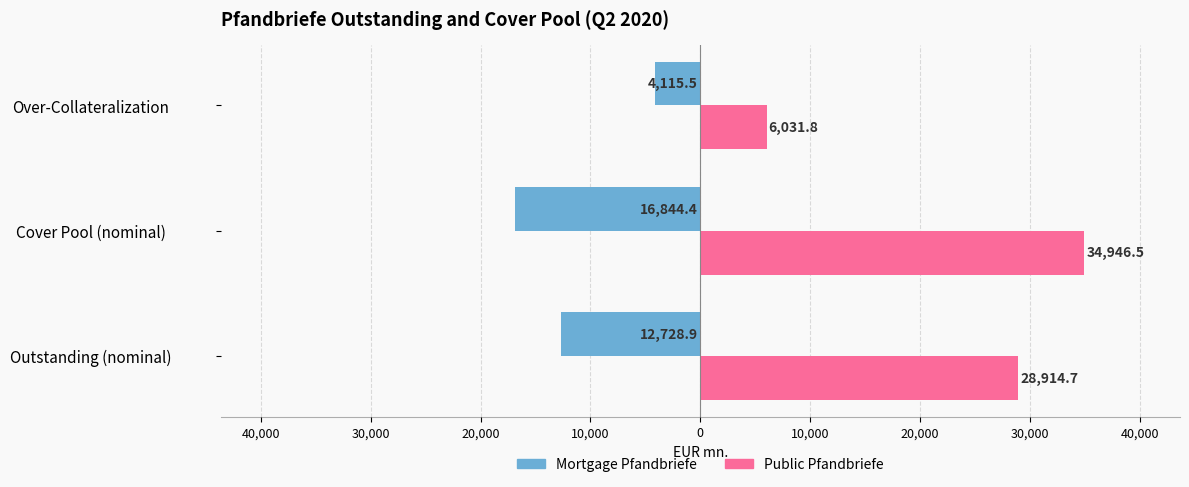

What is the value of the Public Pfandbriefe bar at the 2nd from the left?

34946.5